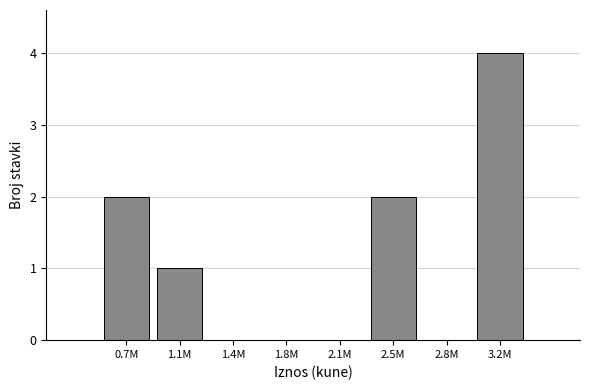

Reading right to left, transcribe all the data shown in this chart.

3.2M=4	2.8M=0	2.5M=2	2.1M=0	1.8M=0	1.4M=0	1.1M=1	0.7M=2